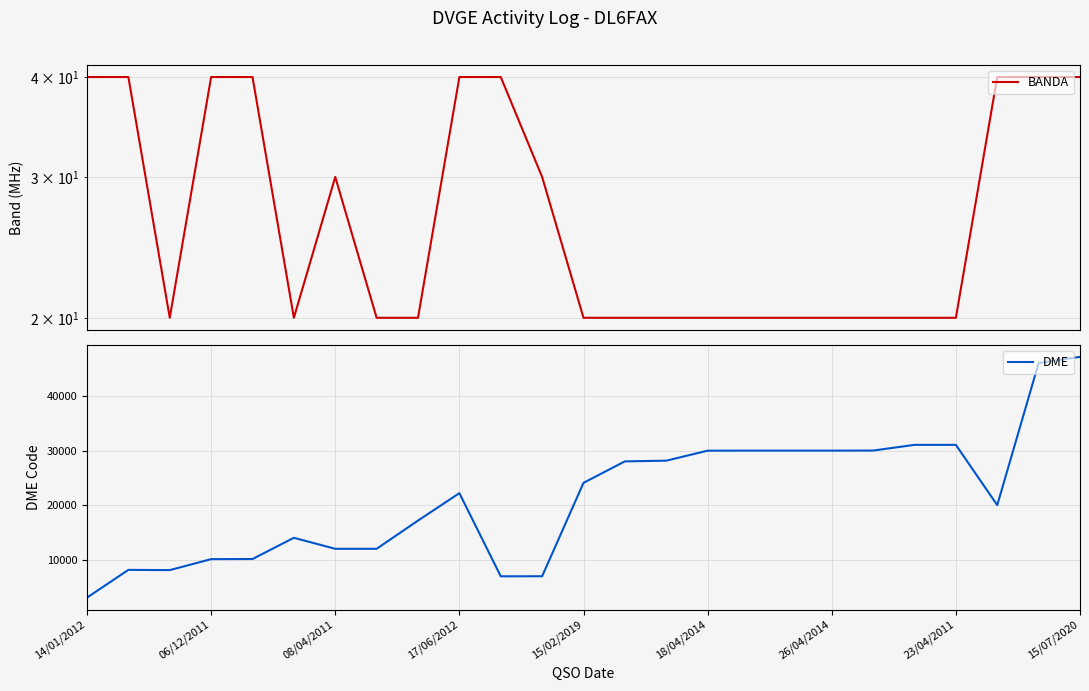

What is the value of the BANDA point at the 16th from the left?

20